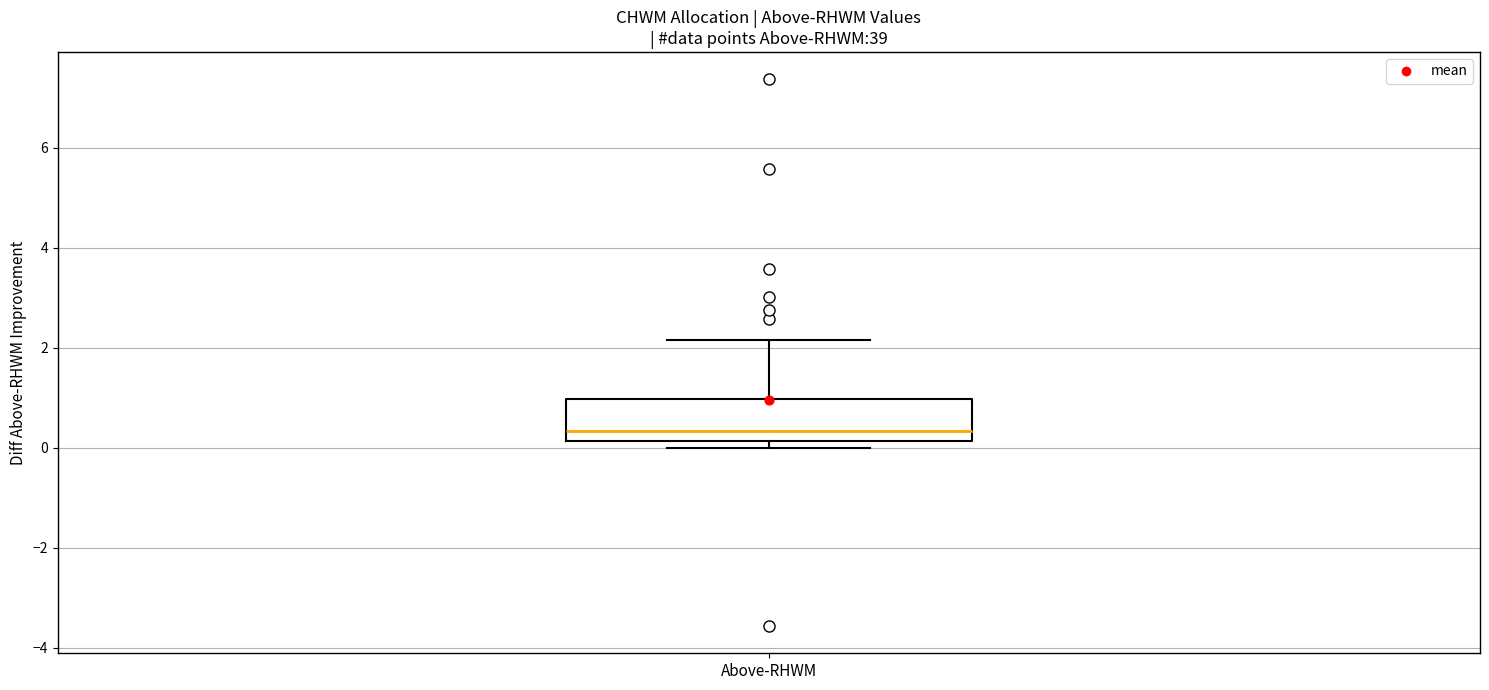

Transcribe this box plot: give where the median line is, the range the box spans, and where the two whiskers end, as read against the y-axis. The values are not printed on the chart, so give them approximately, as read against the axis.

median 0.4, box 0.2 to 1.0, whiskers 0.0 to 2.2